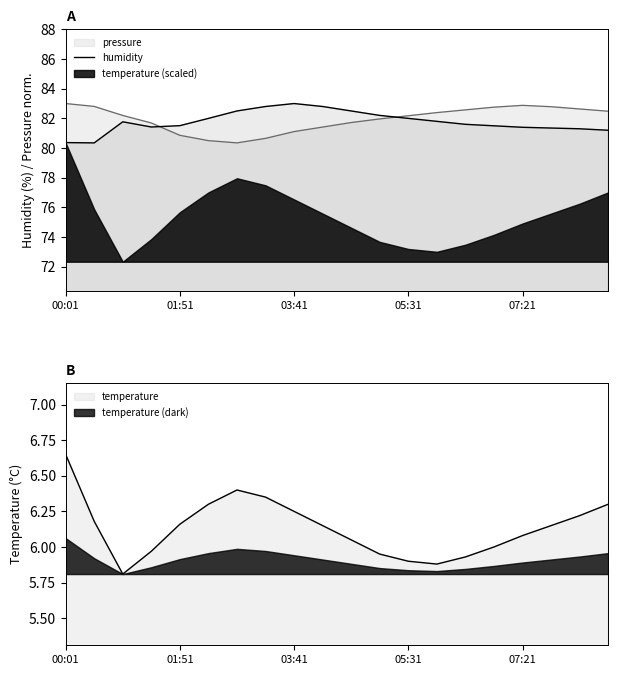

How many interior local valleys (lower than both neighbors) does the data have?

2